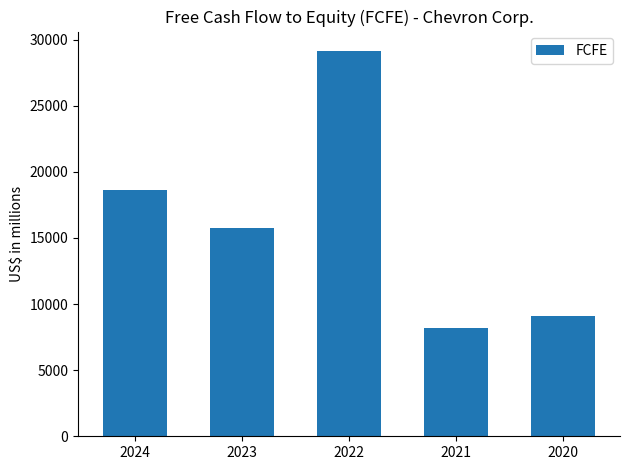

Which has a higher value, 2022 or 2024?

2022